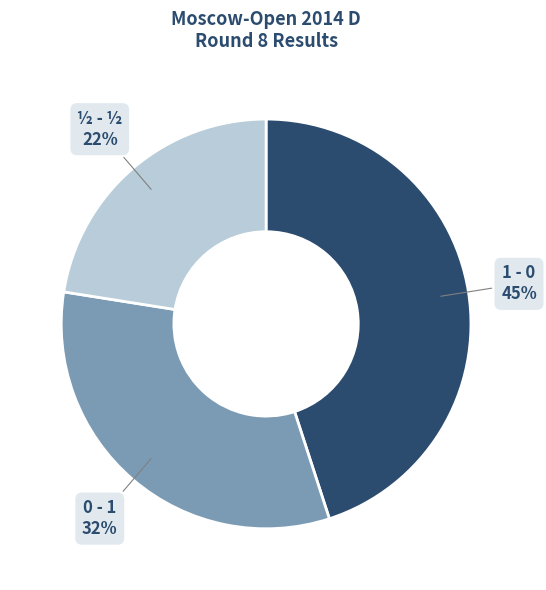

Do 1 - 0 and ½ - ½ together represent more than half of the pie?

Yes